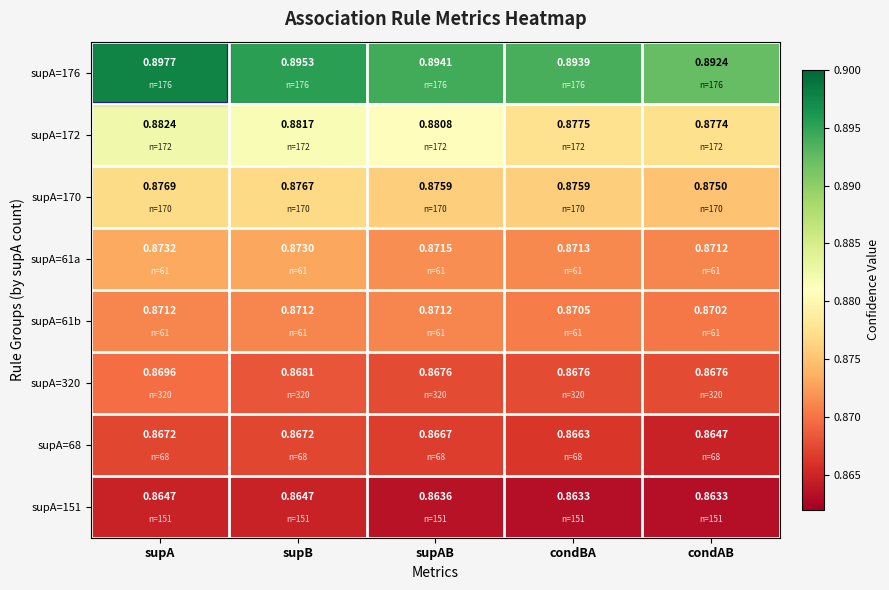

Where is supA=176 nearest to the value 0?

condAB